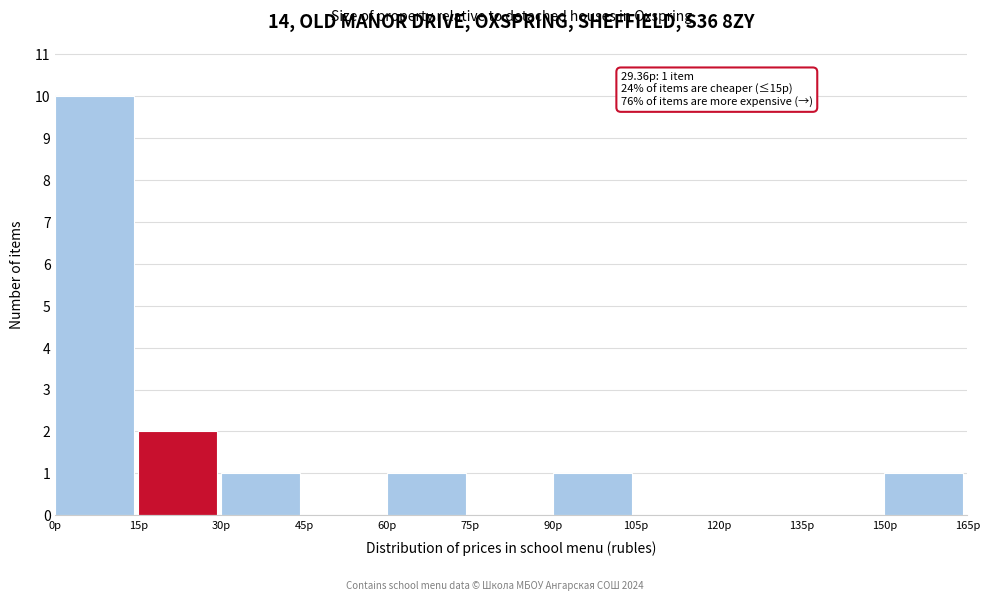

Which range on the x-axis has the tallest bar?

0 to 15